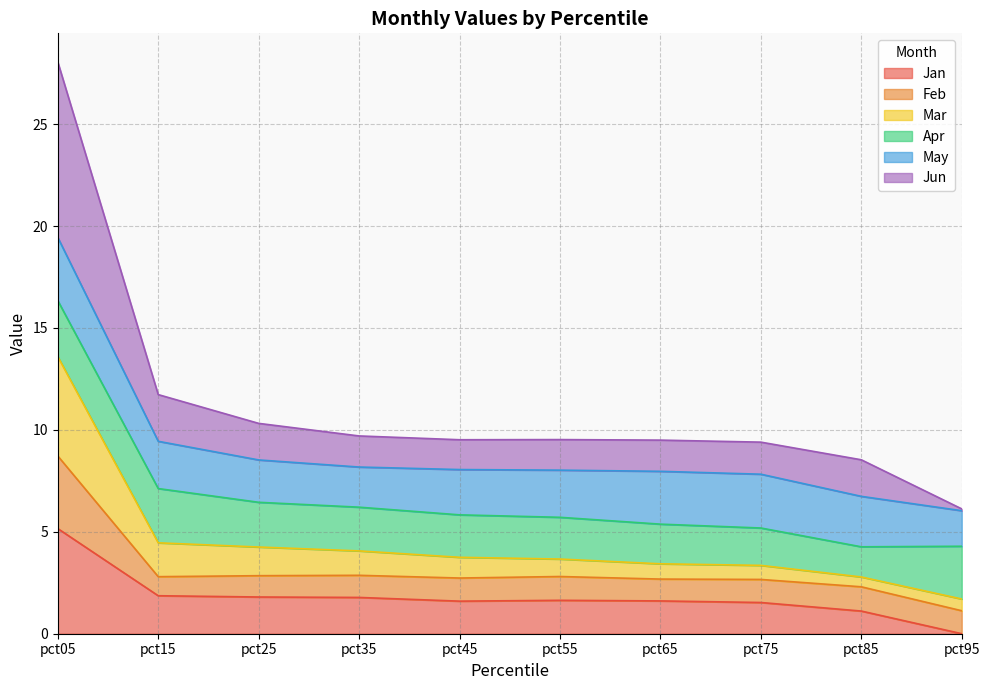

Is it true that Jan equals 1.6 at pct55?

True